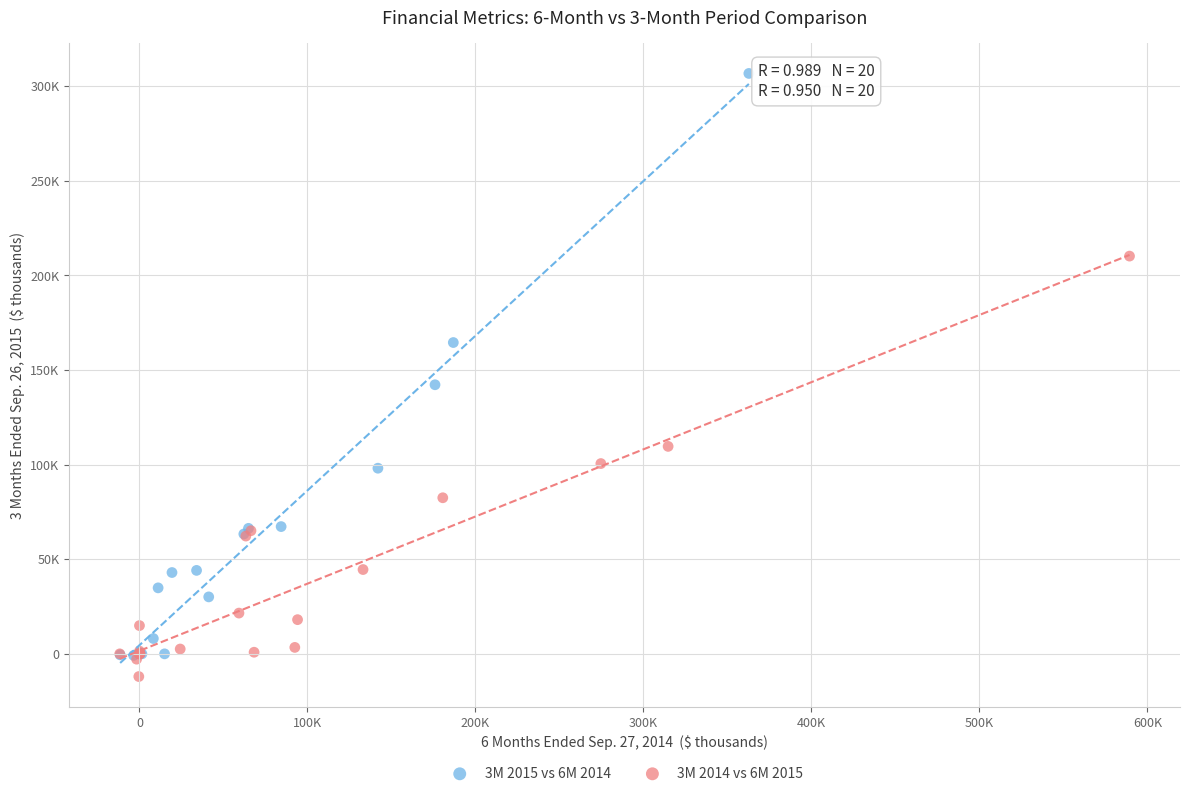

What are all the series names shown in the legend?

3M 2015 vs 6M 2014, 3M 2014 vs 6M 2015